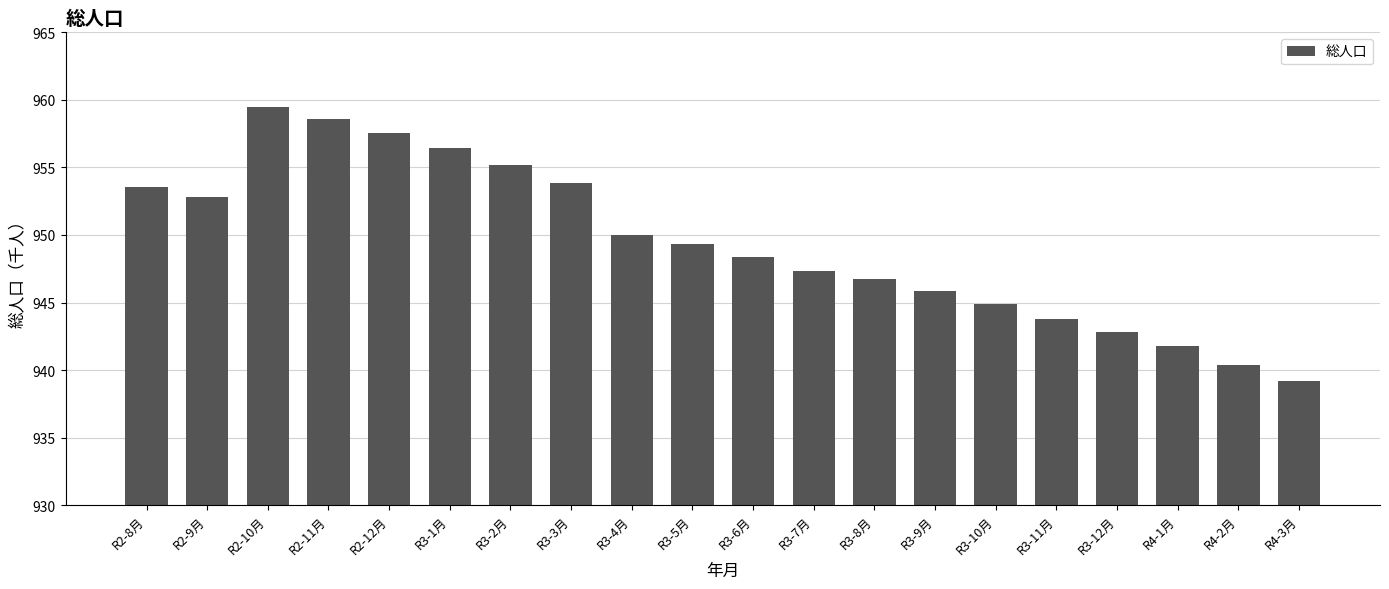

What is the minimum value shown in the chart?

939.2